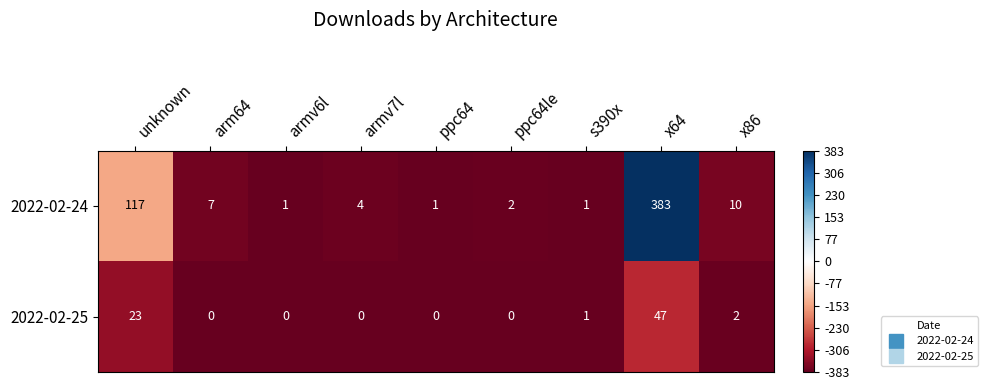

At how many categories does at least one series exceed 0?

9